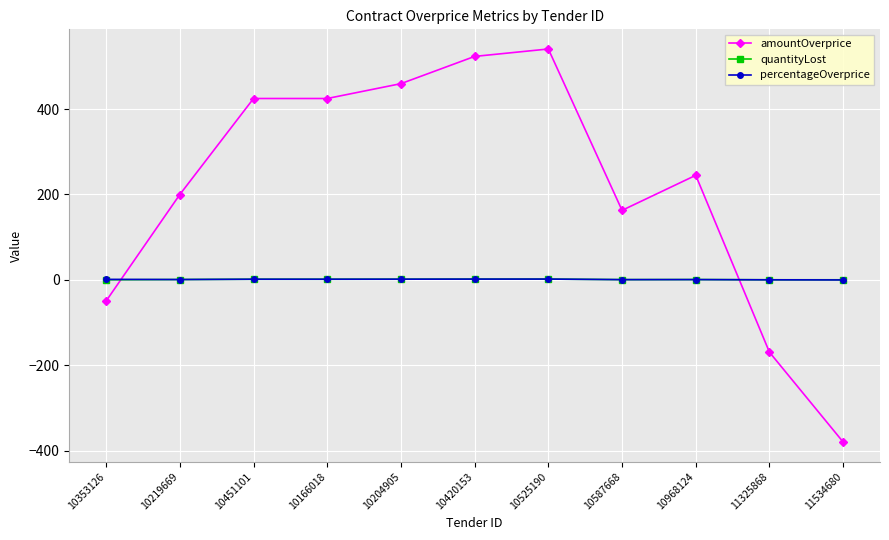

What is the total value across all series at 11325868?

-169.7